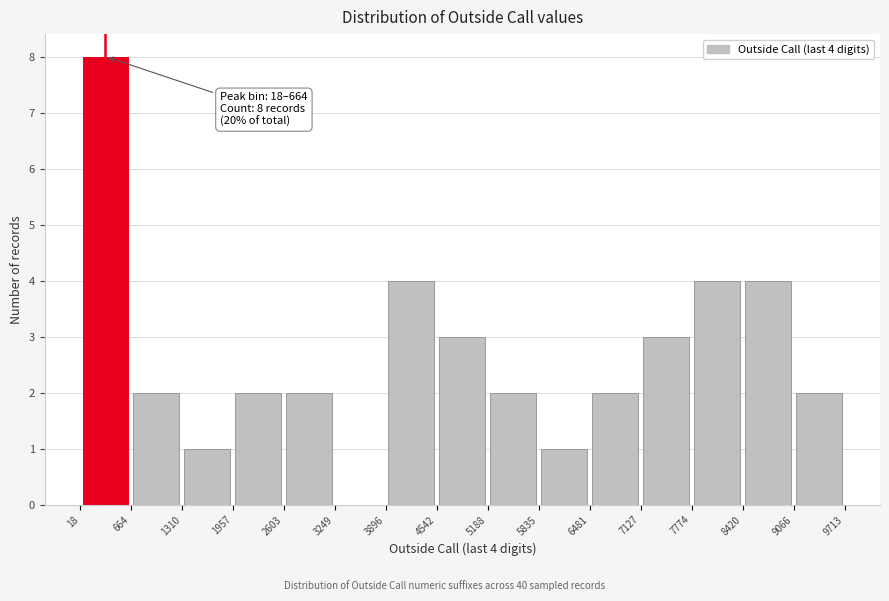

Which range on the x-axis has the tallest bar?

18 to 664